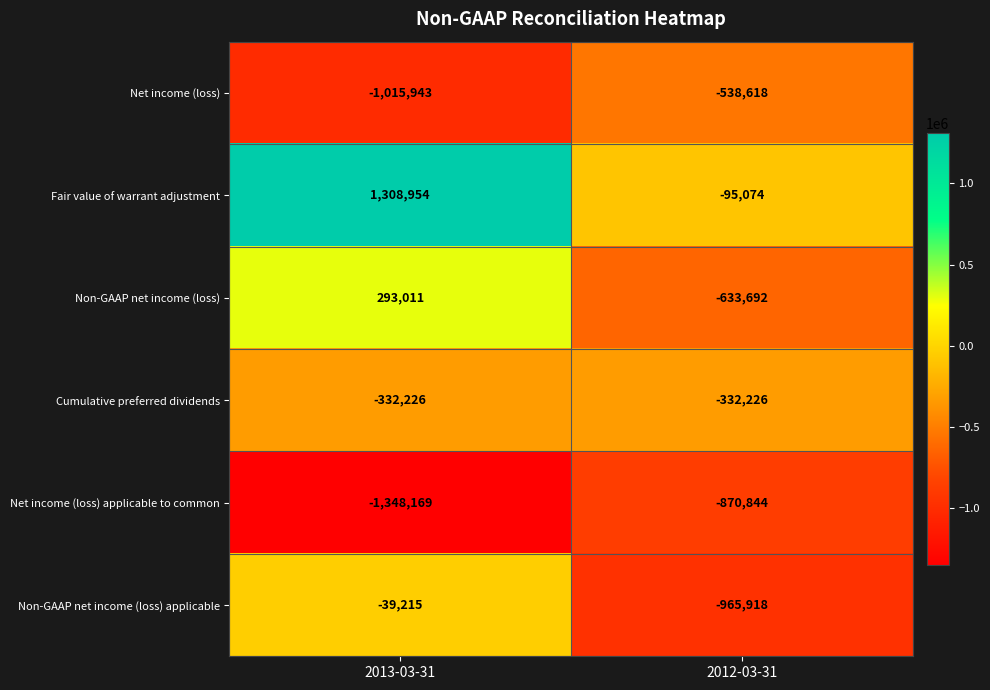

At which category is the sum across all series the highest?

2013-03-31